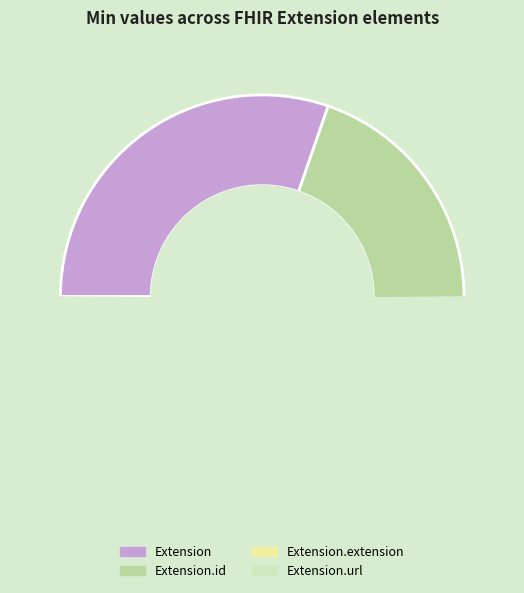

What percentage is the Extension.url slice, to the nearest percent?

33%